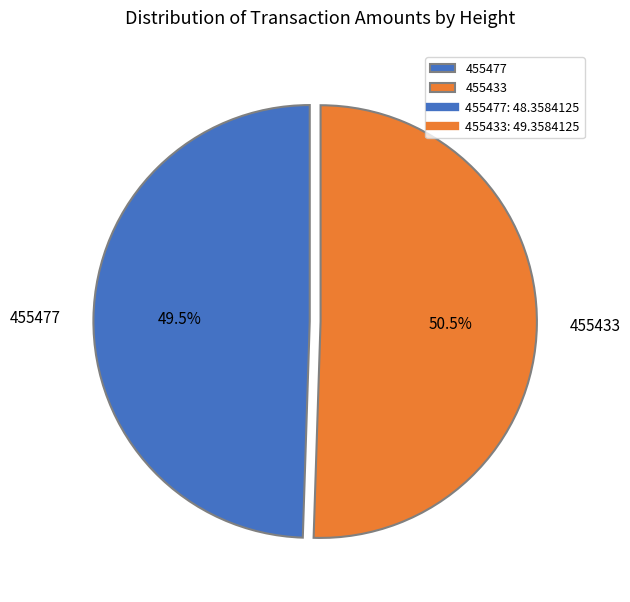

Do 455477 and 455433 together represent more than half of the pie?

Yes